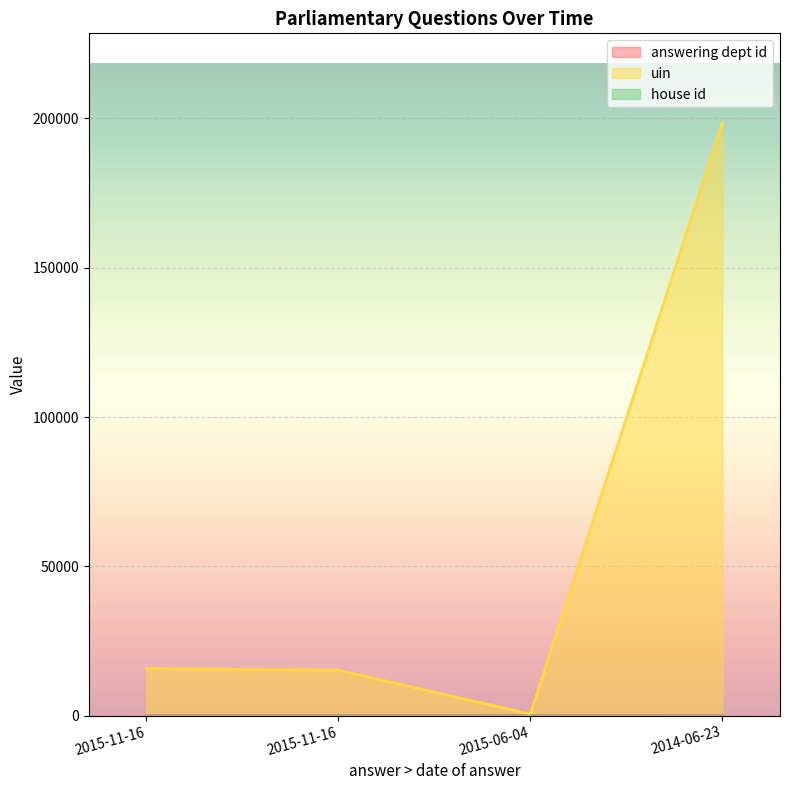

True or false: answering dept id and uin intersect in this chart.

False